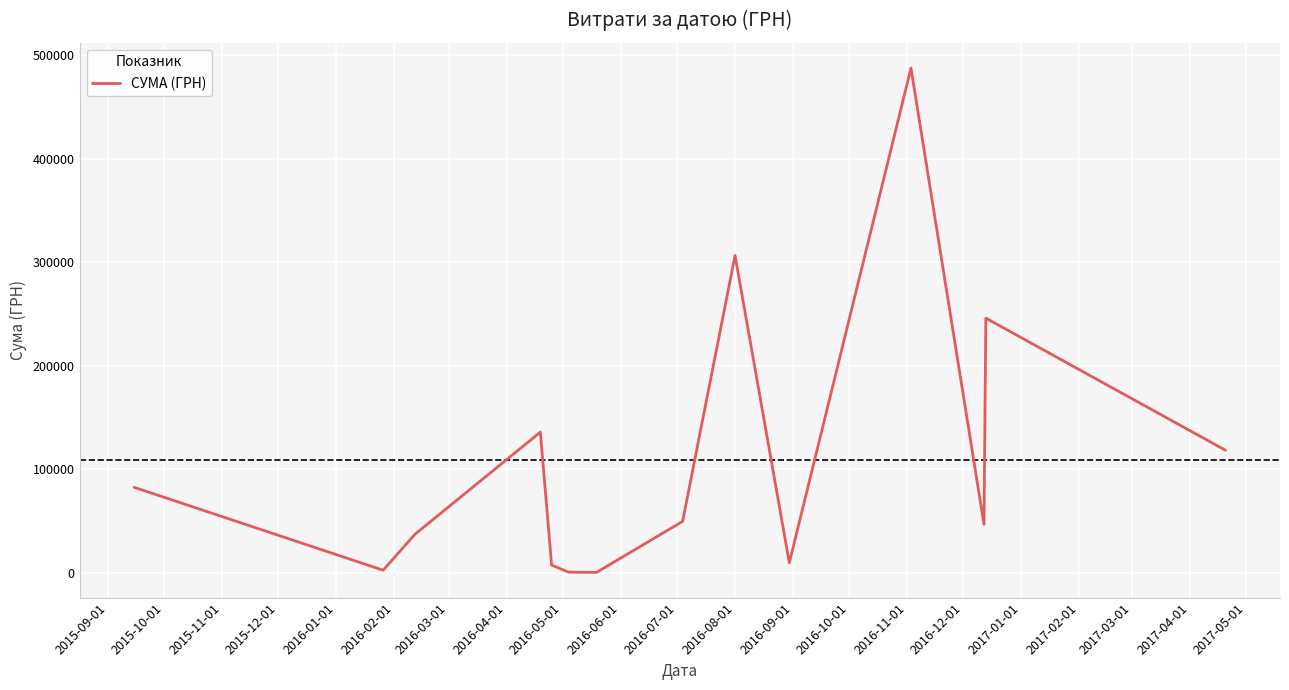

What is the smallest value displayed?

528.0